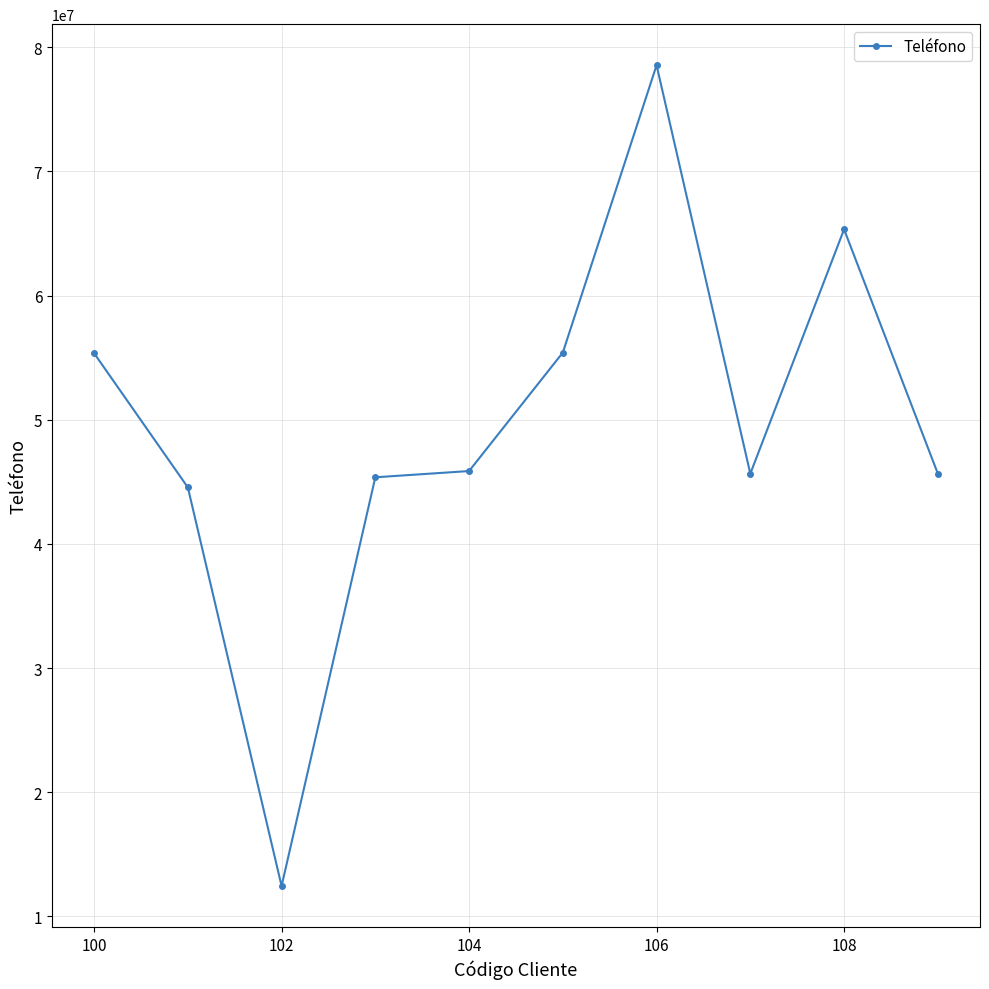

What is the value of the 7th point from the left?

78554522